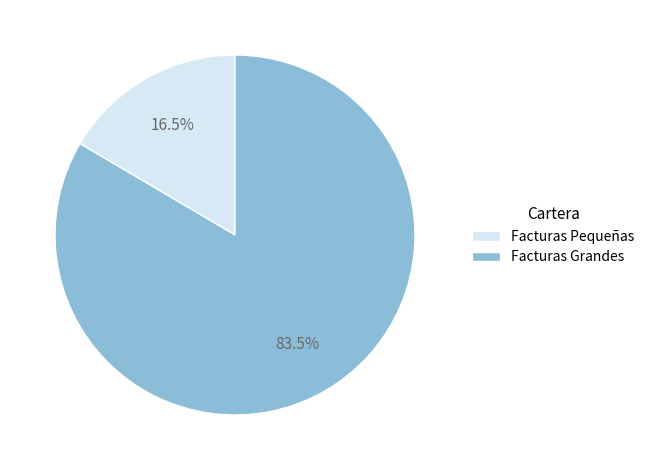

Is there any slice that represents more than half of the pie?

Yes